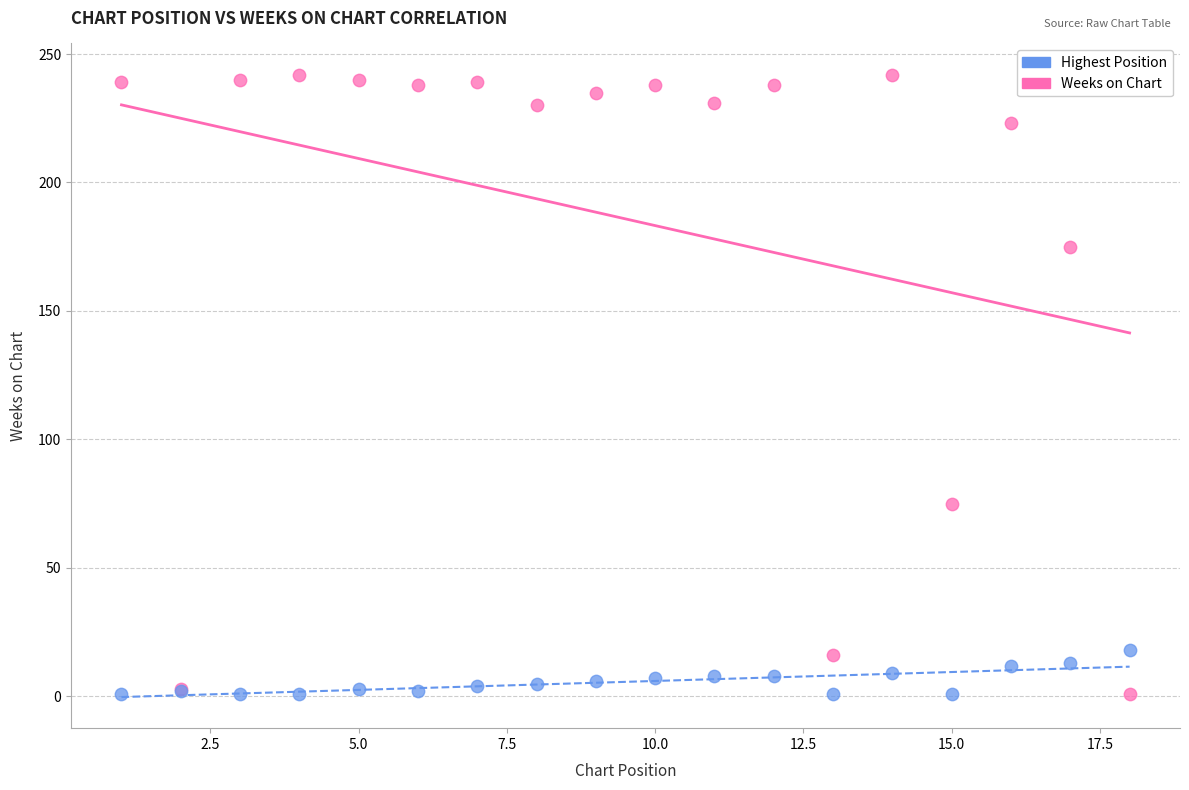

Across all series, what Y value is closest to 121?

75